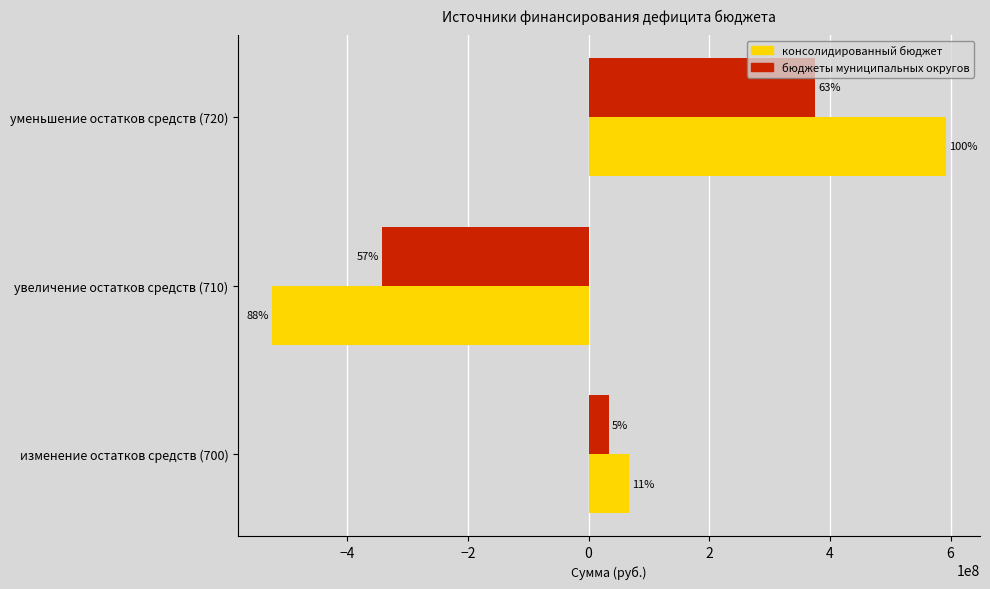

What are all the series names shown in the legend?

консолидированный бюджет, бюджеты муниципальных округов